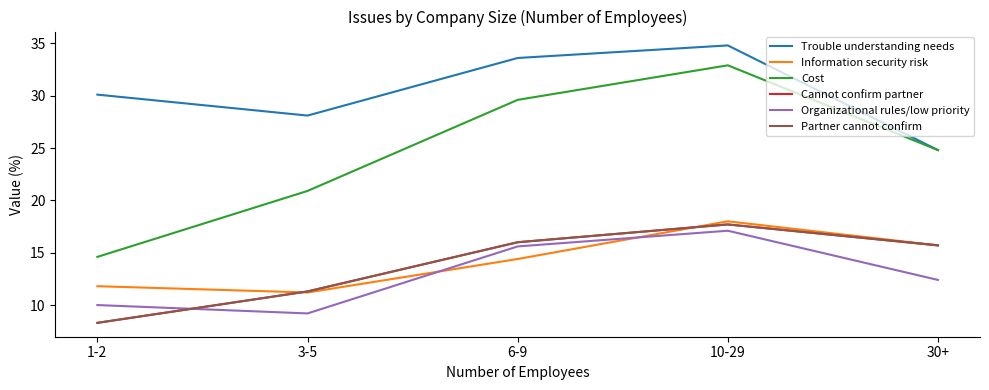

Rank the series by their maximum value, from lowest to highest.

Organizational rules/low priority, Cannot confirm partner, Partner cannot confirm, Information security risk, Cost, Trouble understanding needs